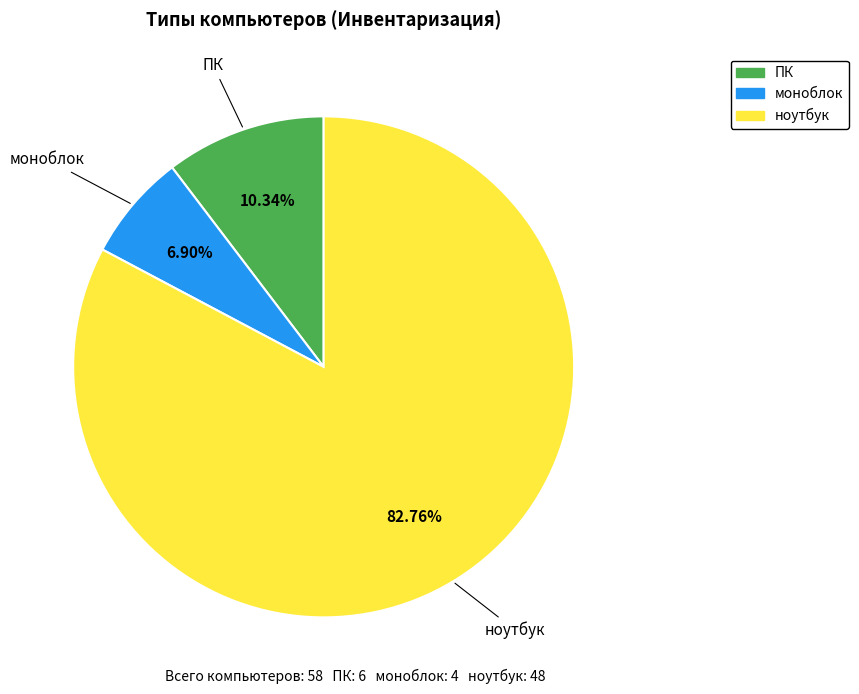

Is there any slice that represents more than half of the pie?

Yes